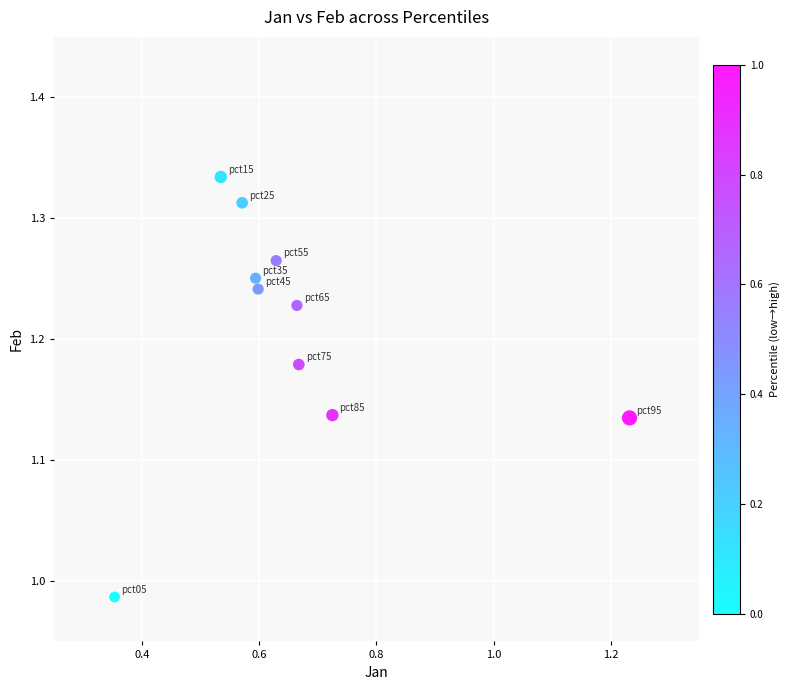

What is the range of X values (max minus min)?

0.9